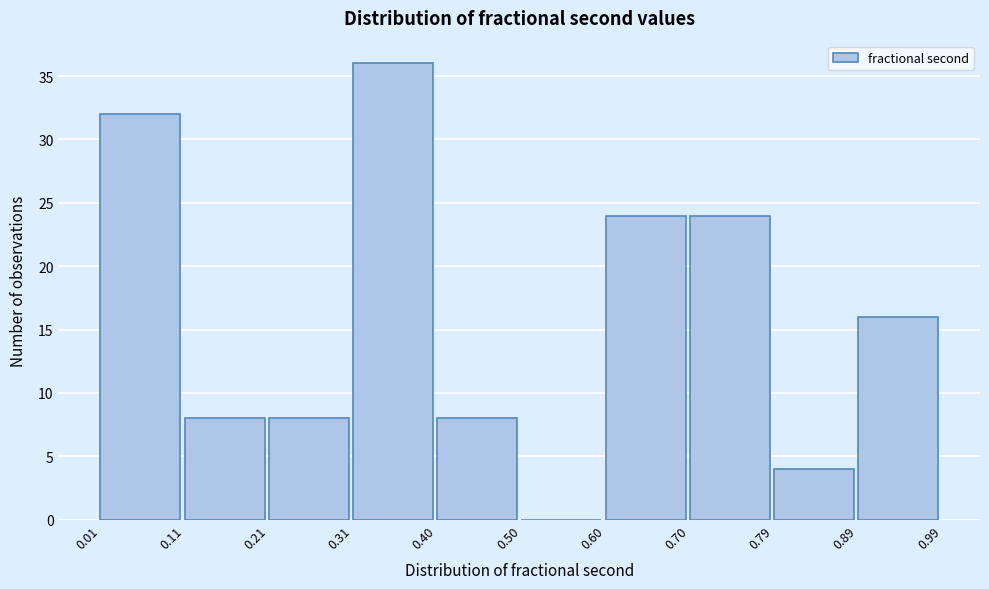

Reading left to right, list every bar in this chart as the range it spans on the x-axis followed by its height. The values are not printed on the chart, so give them approximately, as read against the axis.

0.01 to 0.11: 32
0.11 to 0.21: 8
0.21 to 0.31: 8
0.31 to 0.40: 36
0.40 to 0.50: 8
0.50 to 0.60: 0
0.60 to 0.70: 24
0.70 to 0.79: 24
0.79 to 0.89: 4
0.89 to 0.99: 16